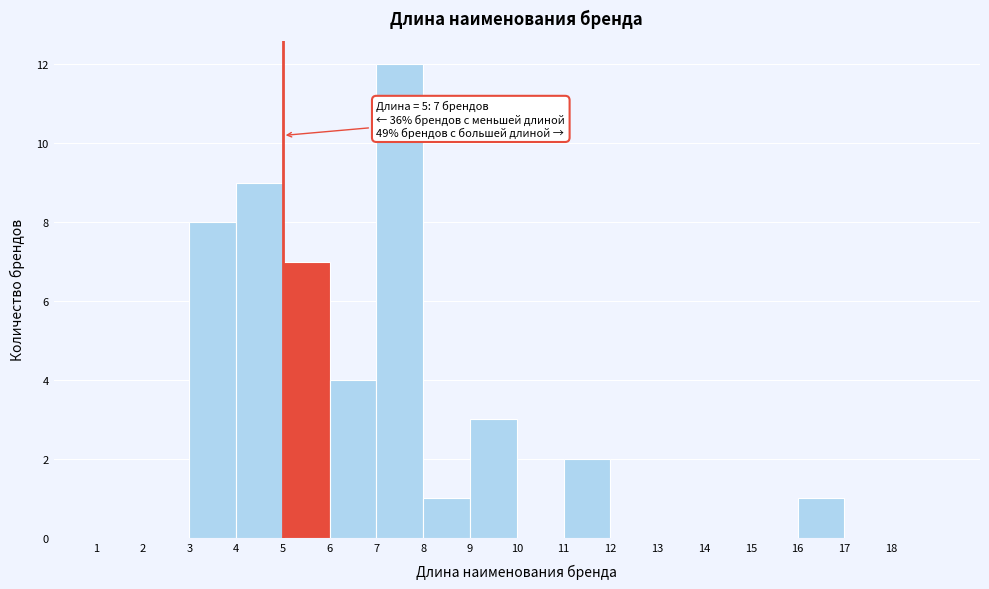

Which range on the x-axis has the tallest bar?

7 to 8